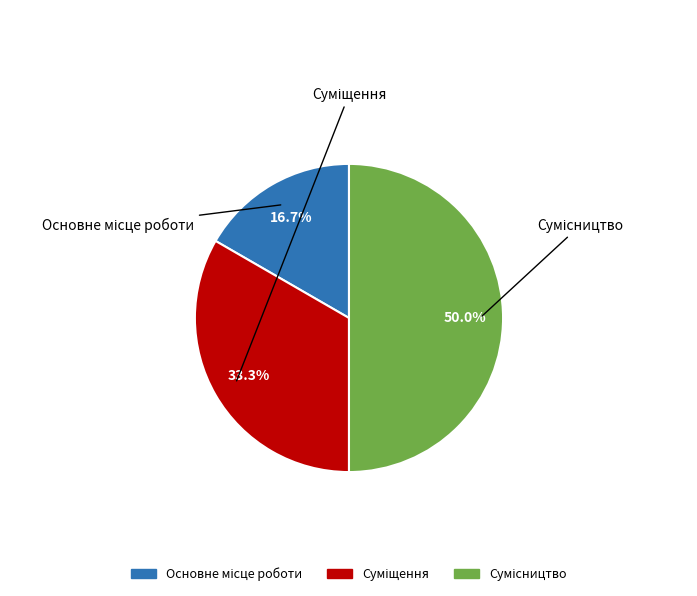

Which category has the biggest portion of the pie?

Сумісництво